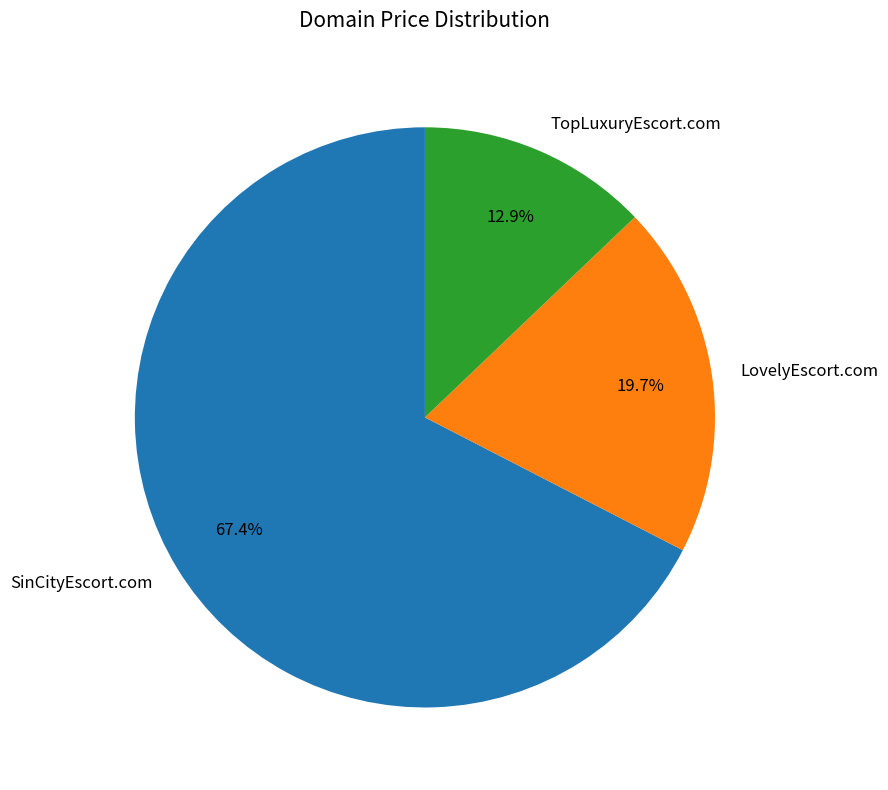

Which category has the biggest portion of the pie?

SinCityEscort.com